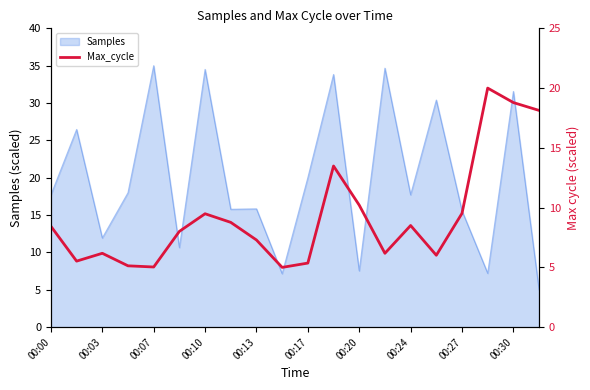

The value of Samples at 00:10 is 17.7. True or false?

False